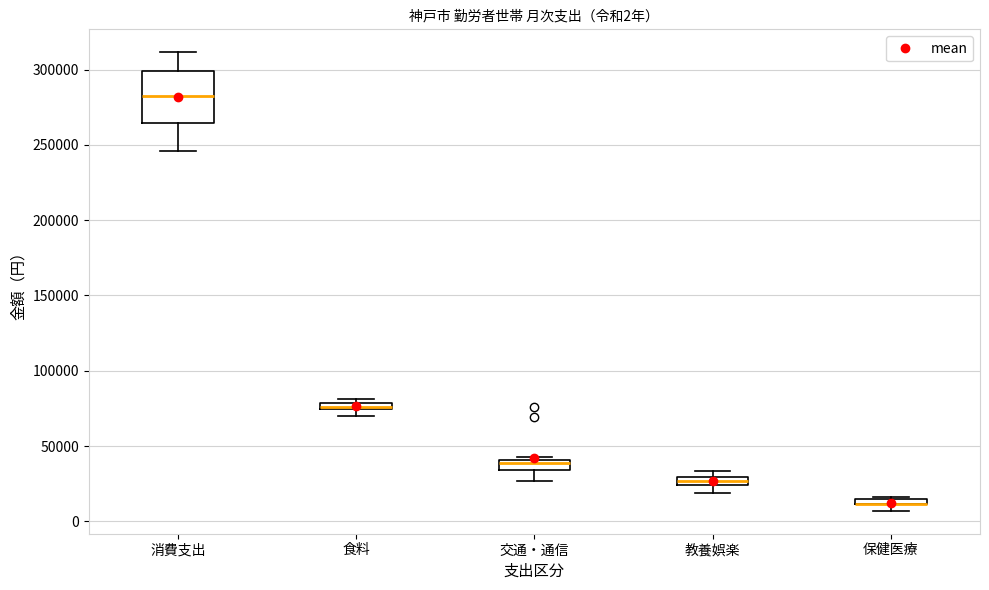

Comparing the boxes themselves (not the whiskers), which one is the tallest?

消費支出